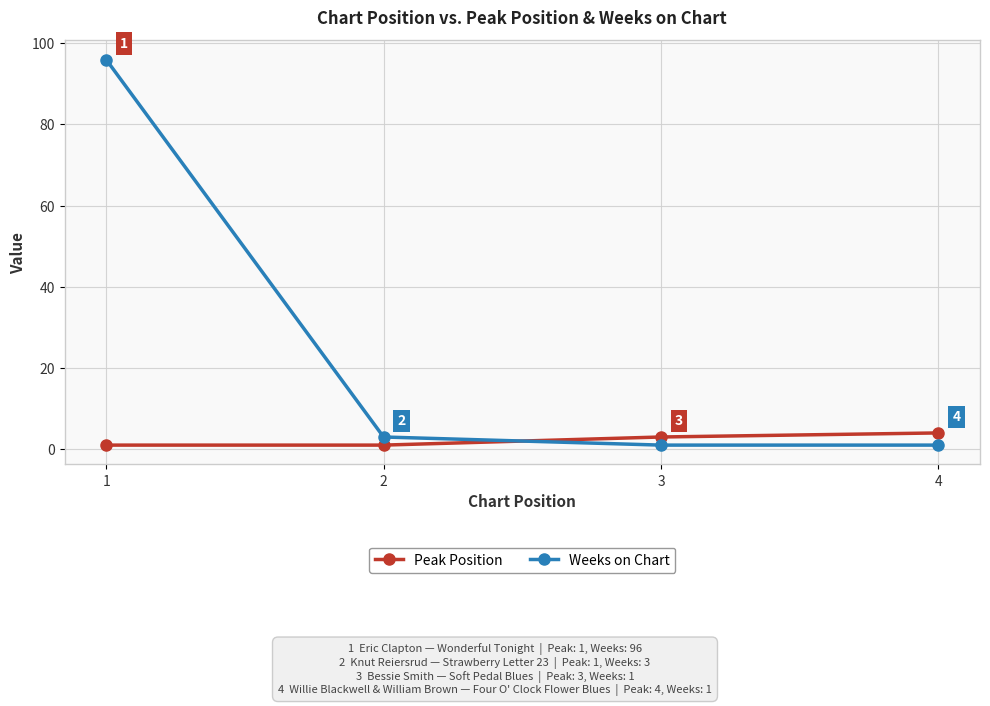

At which label does Peak Position reach its peak?

4